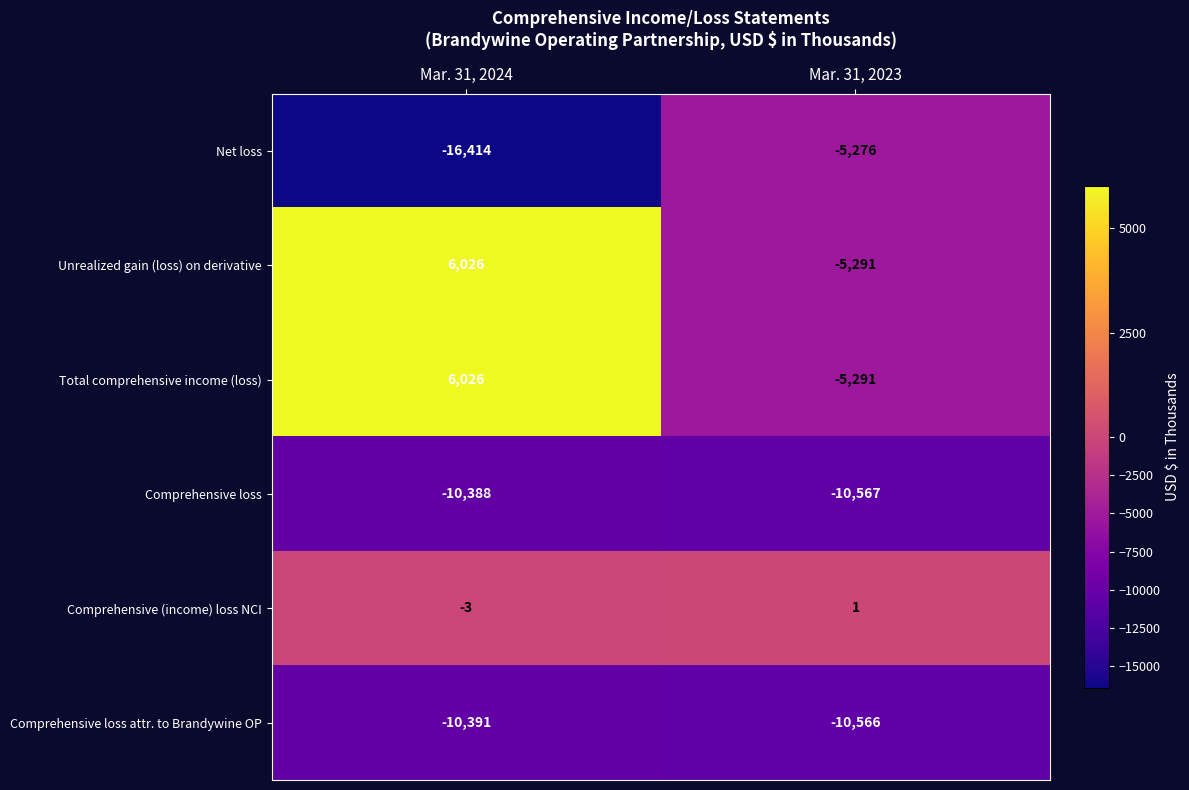

Is the value of Comprehensive (income) loss NCI at Mar. 31, 2023 greater than the value of Unrealized gain (loss) on derivative at Mar. 31, 2024?

No